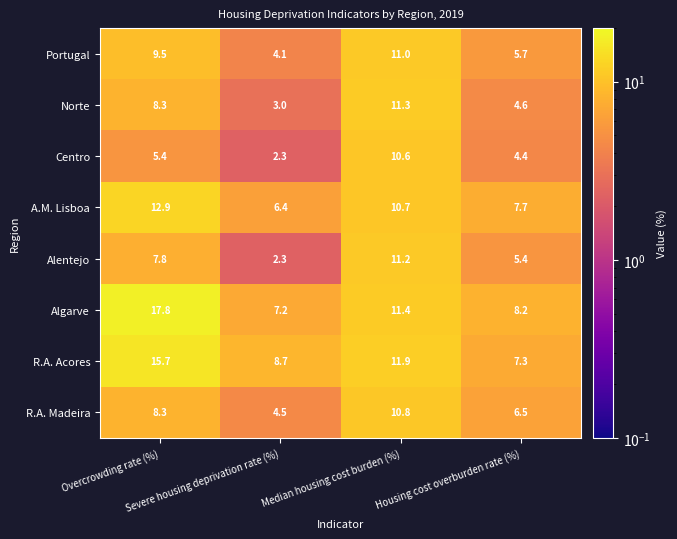

What is the total value across all series at Severe housing deprivation rate (%)?

38.5